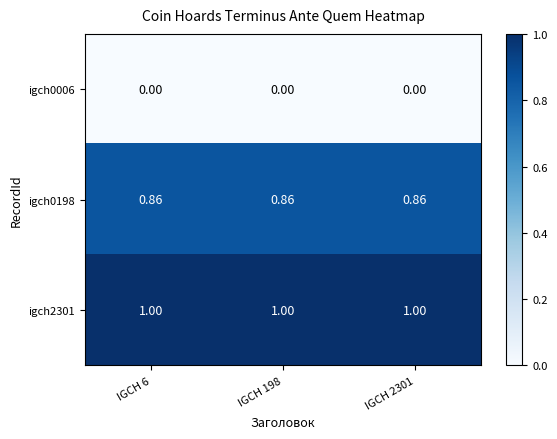

Is the value of igch0198 at IGCH 6 greater than the value of igch0006 at IGCH 6?

Yes